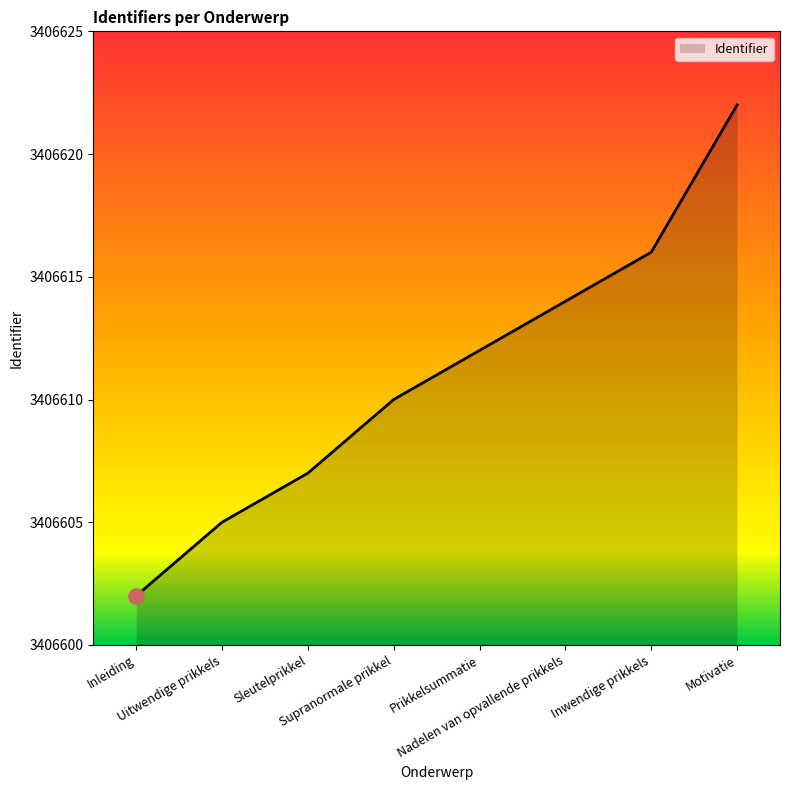

What is the change in value from Inleiding to Supranormale prikkel?

+8